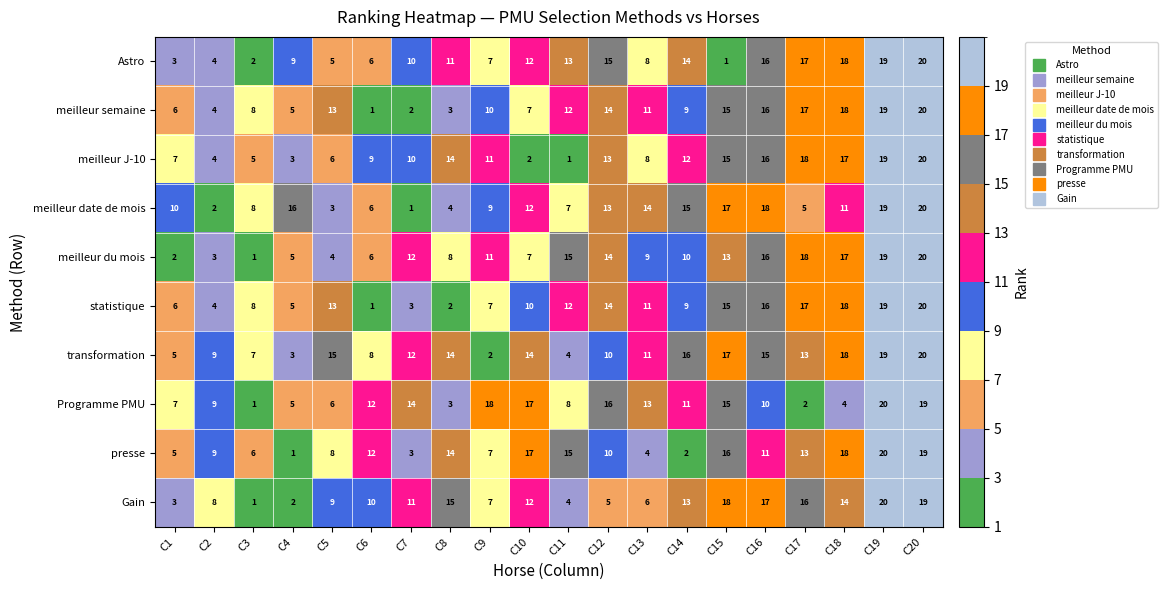

The value of meilleur semaine at C5 is 23. True or false?

False